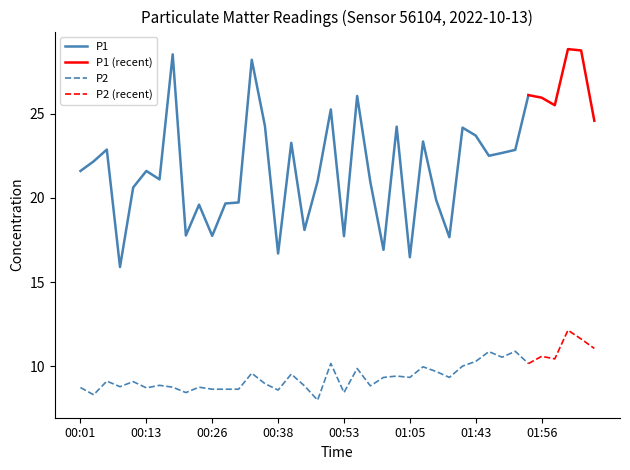

At which label does P1 reach its peak?

02:03